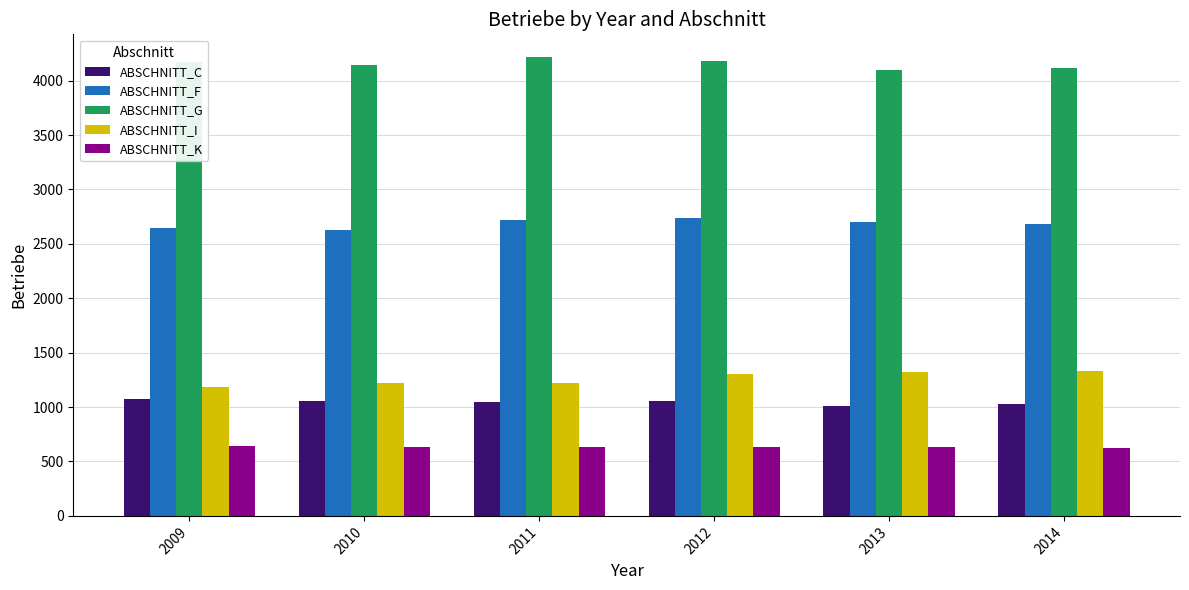

At how many categories does at least one series exceed 904?

6